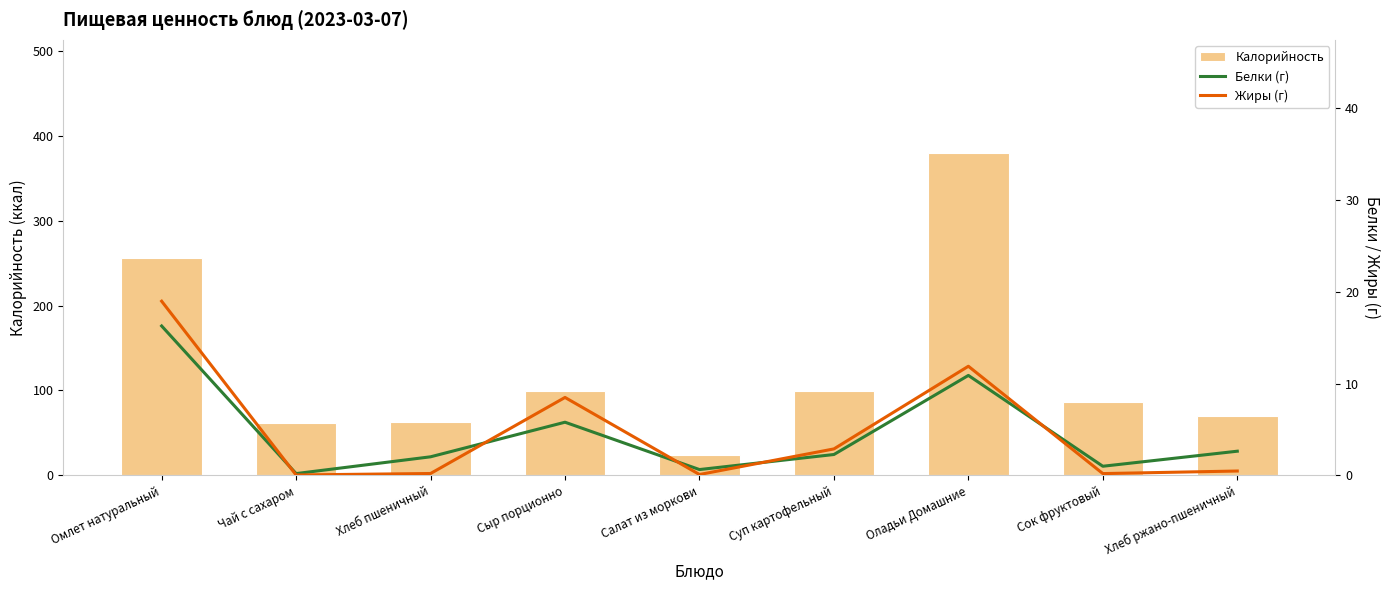

What is the value of the Жиры (г) bar at the 9th from the left?

0.5